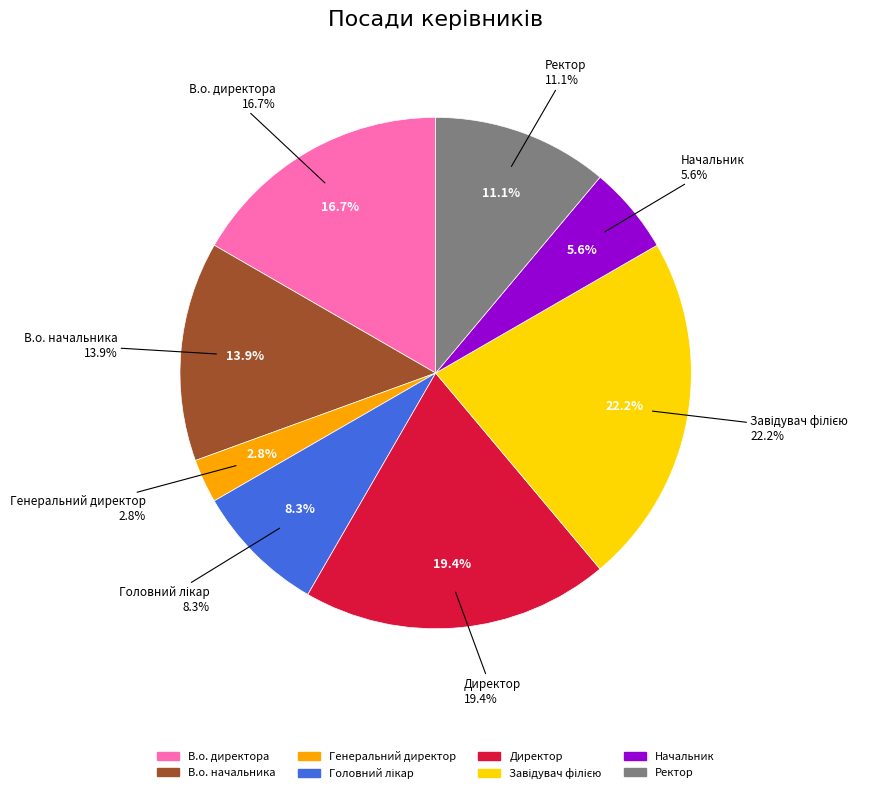

How many slices are in this pie chart?

8